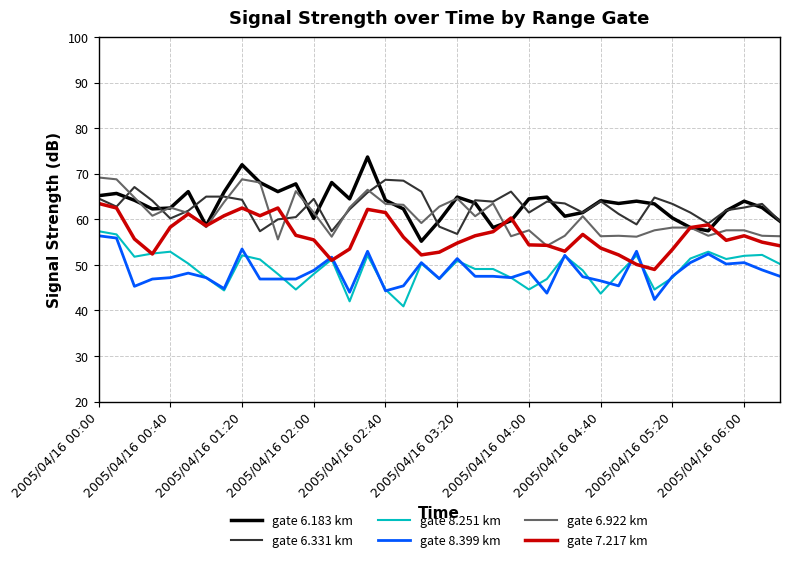

True or false: gate 8.251 km and gate 6.922 km cross at least once.

False